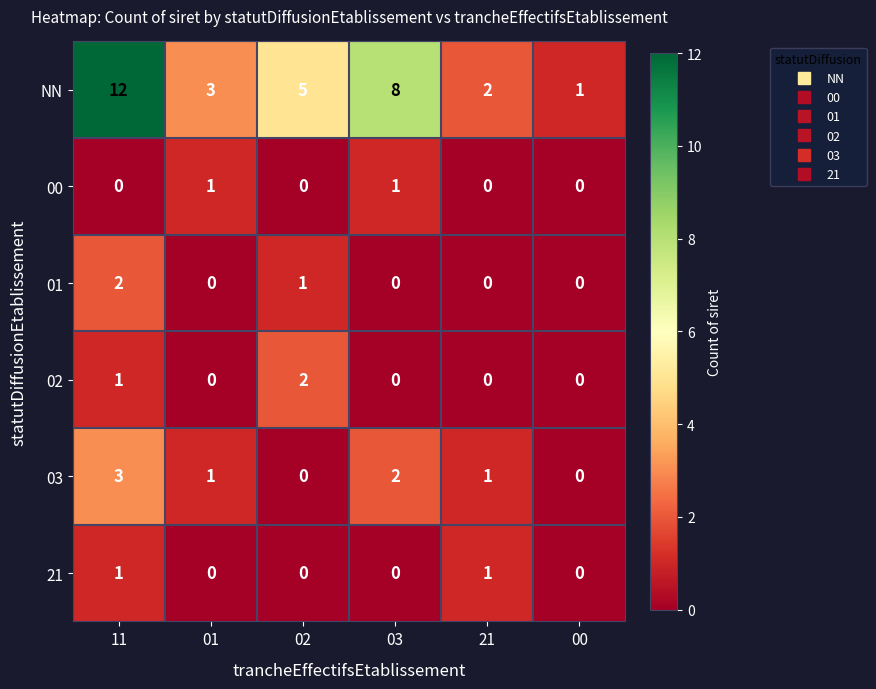

Is it true that 00 equals 0 at 21?

True